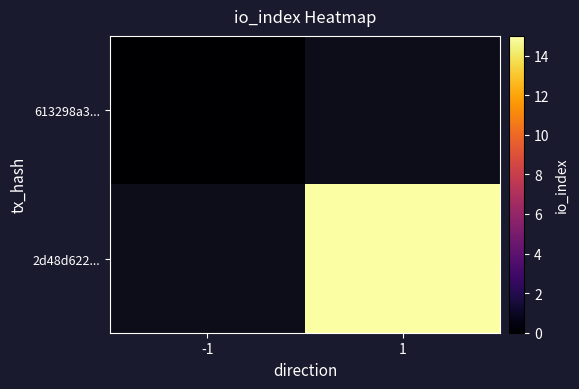

The 613298a3... series shows 0.0 at -1. True or false?

True